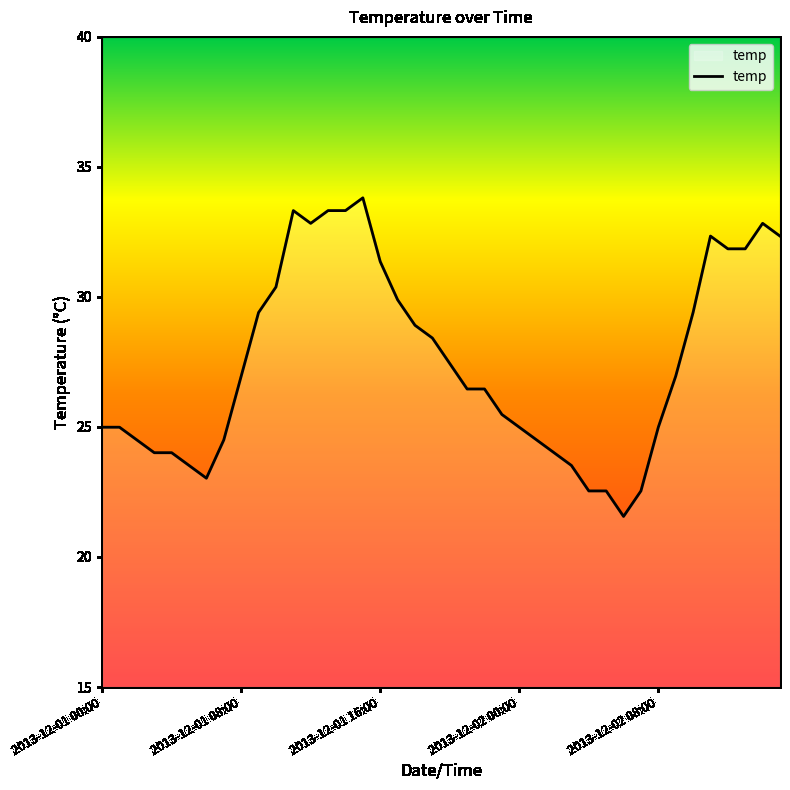

What is the smallest value displayed?

21.6